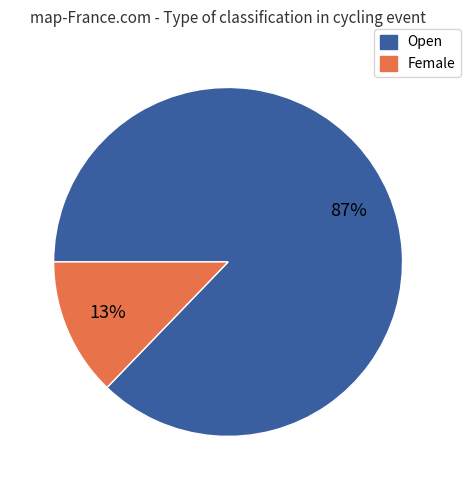

Does Open represent more than half of the total?

Yes